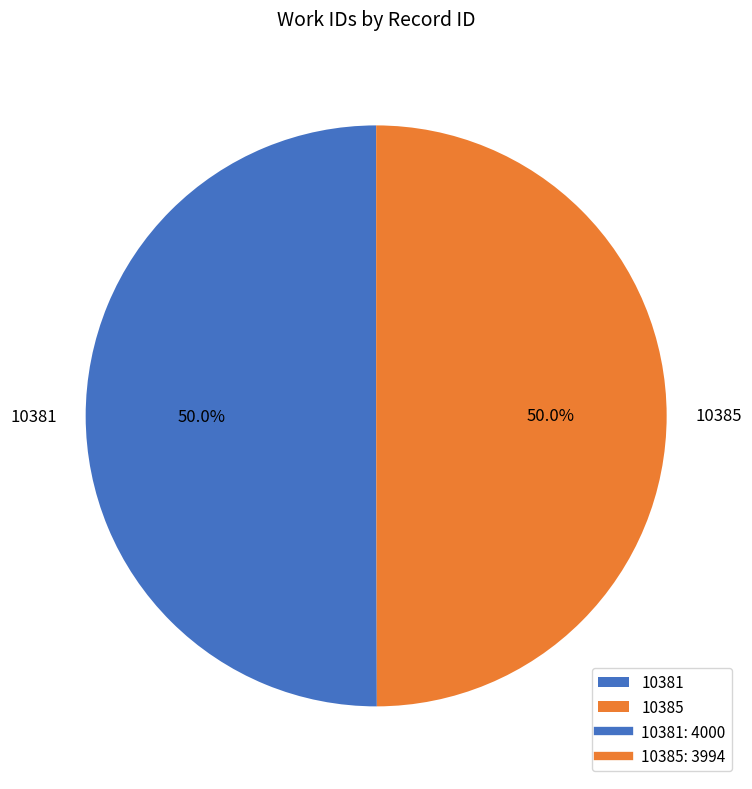

True or false: 10381 accounts for 41% of the total.

False